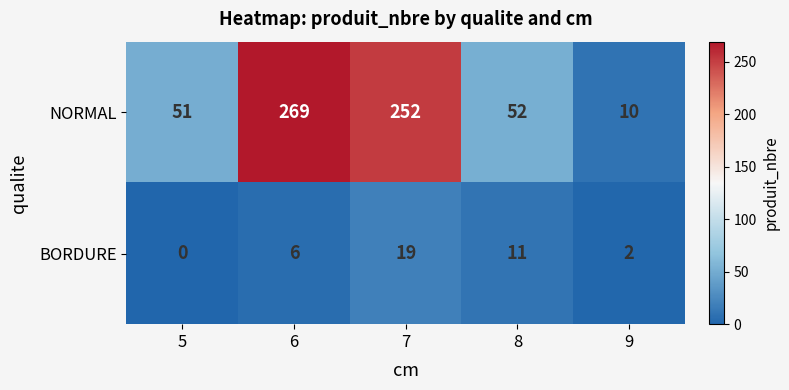

What is the difference between the highest and lowest values at 5?

51